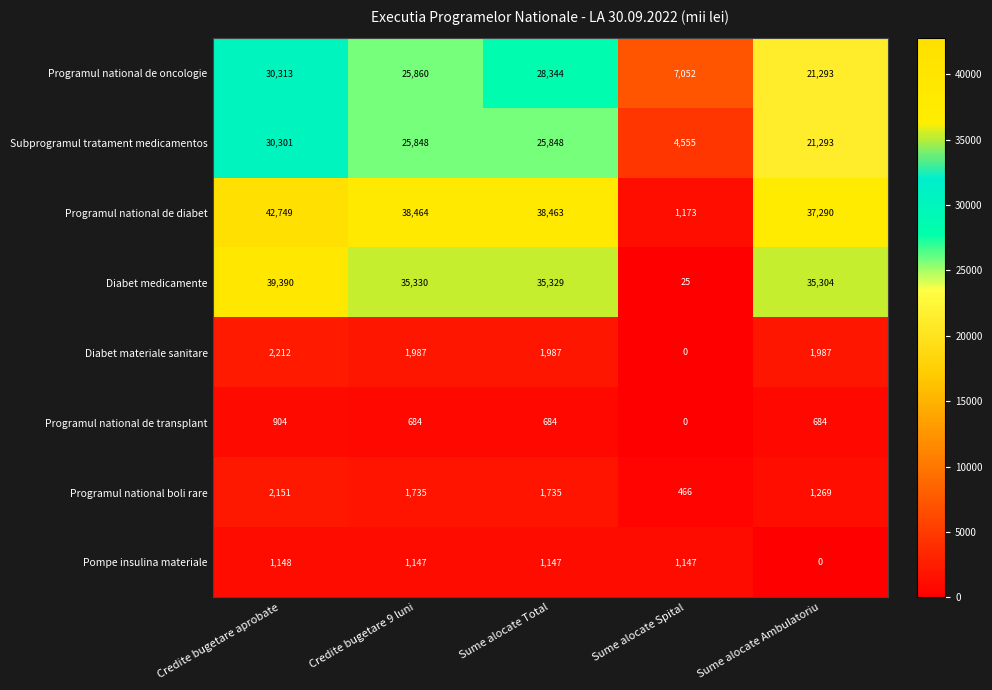

What is the total value across all series at Credite bugetare aprobate?

149168